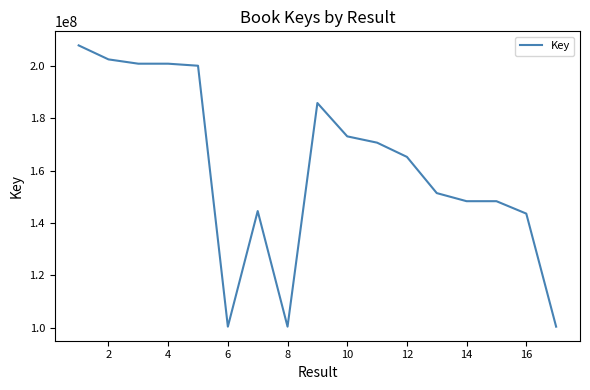

What is the maximum value shown in the chart?

207766532